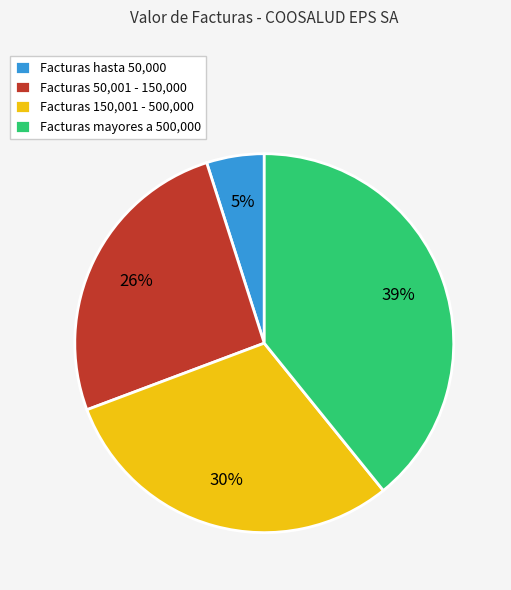

Approximately how many times larger is the value at Facturas 50,001 - 150,000 compared to Facturas 150,001 - 500,000?

0.9